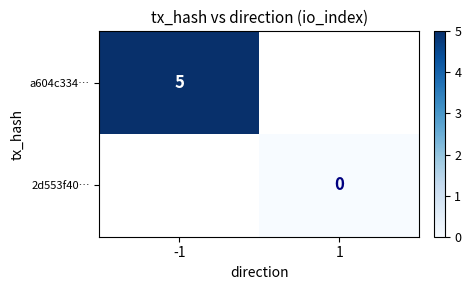

What is the greatest value displayed?

5.0